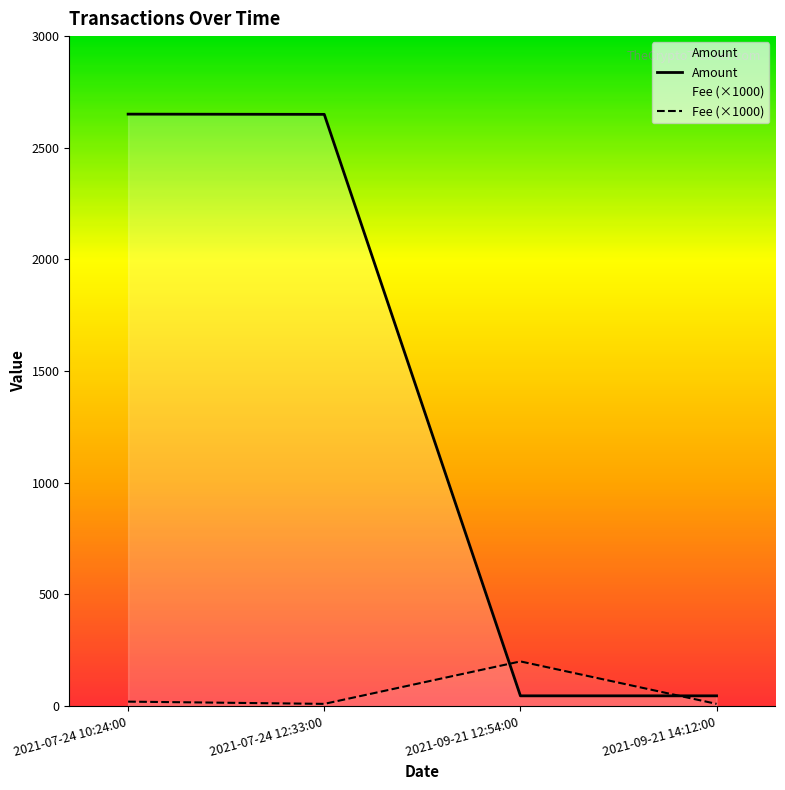

What is the label of the 1st point from the left?

2021-07-24 10:24:00